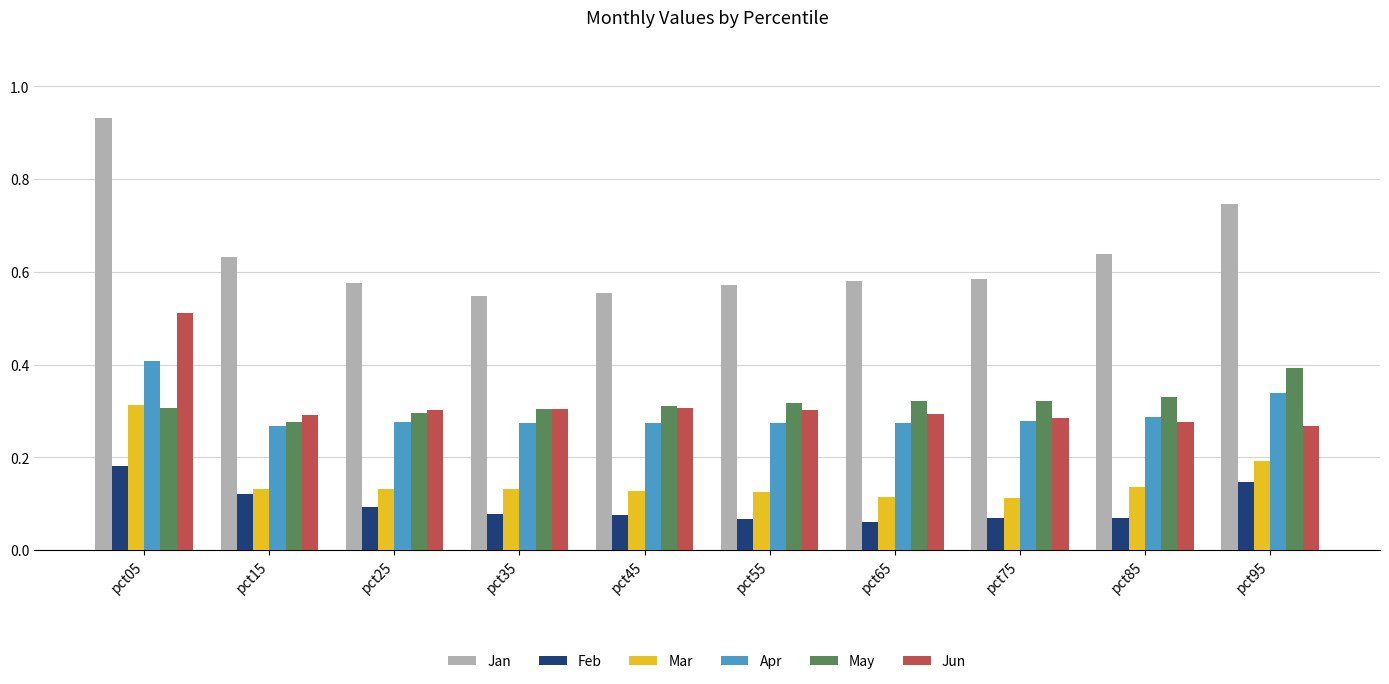

How many bars are there in each group?

6